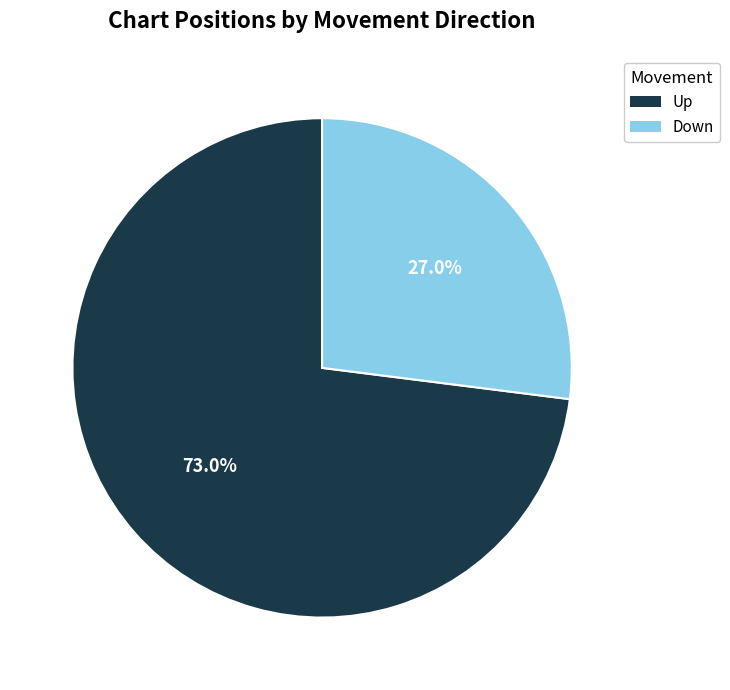

Is there any slice that represents more than half of the pie?

Yes